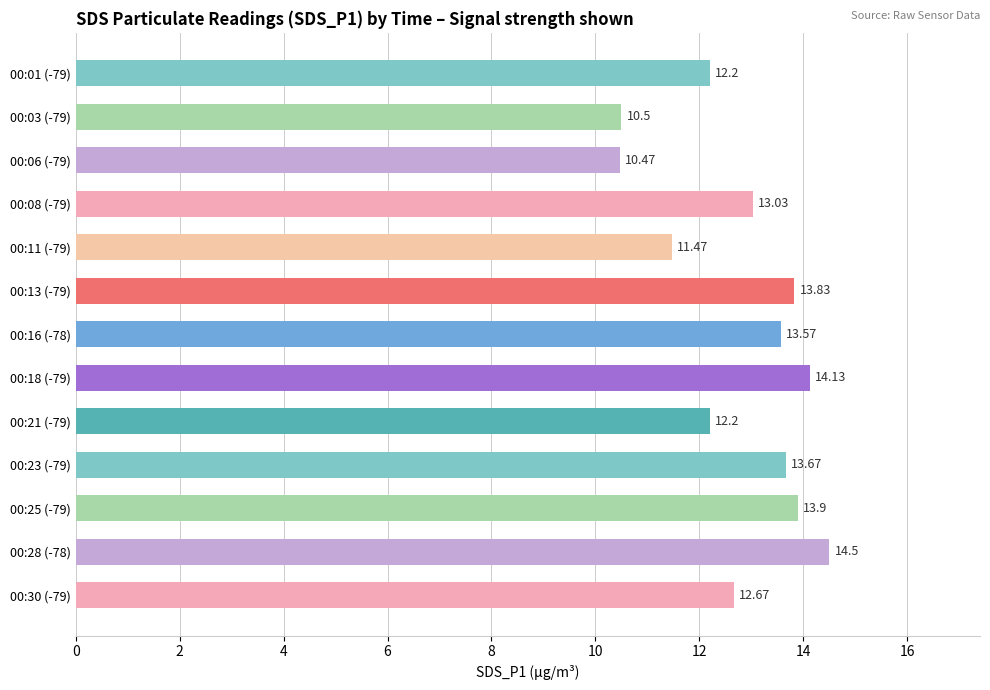

What is the ratio of the value at 00:23 (-79) to the value at 00:21 (-79)?

1.1